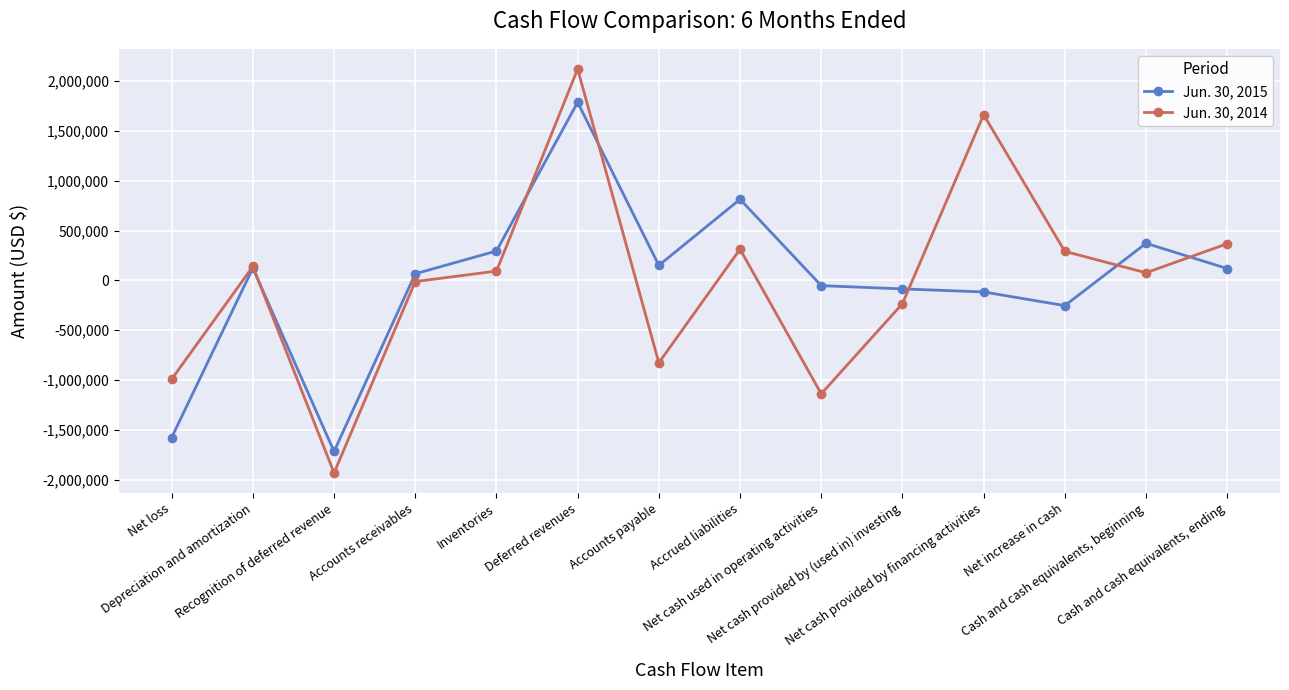

How many times do Jun. 30, 2014 and Jun. 30, 2015 cross each other?

6